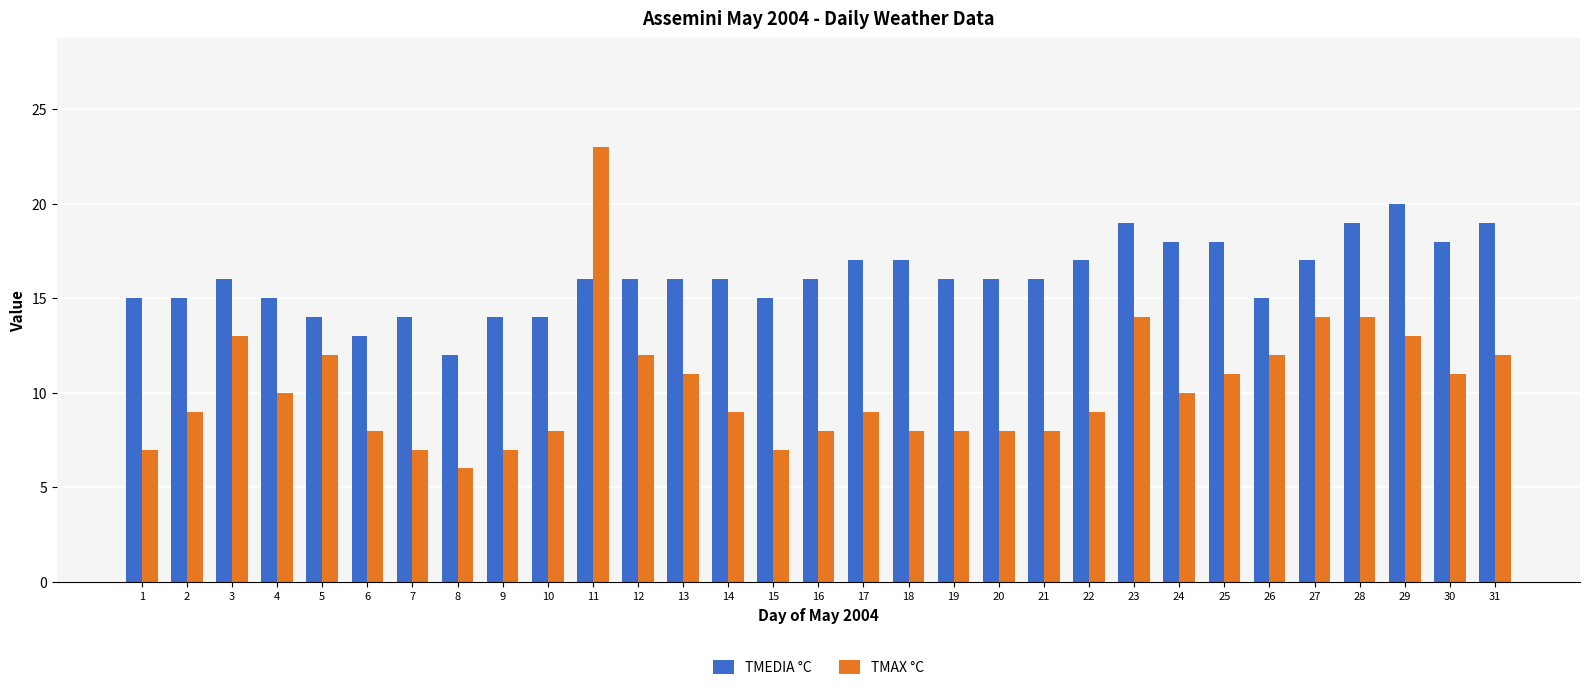

Which category has the lowest value across all series?

8